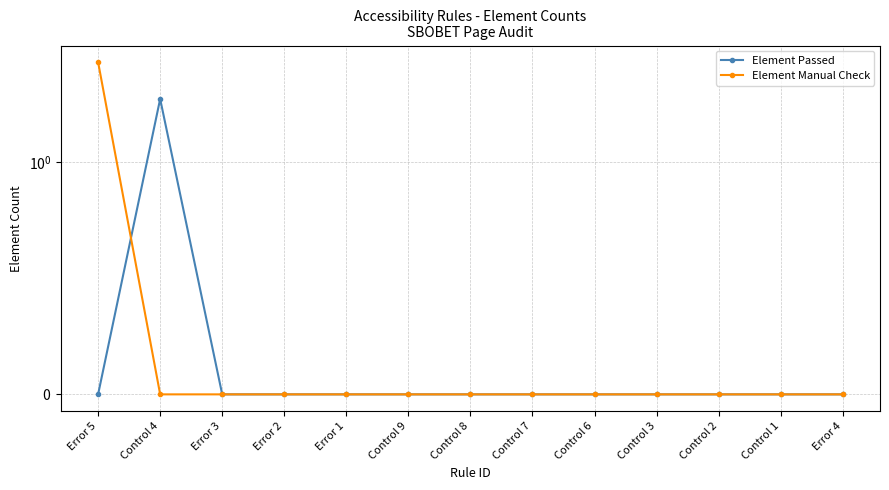

Rank the categories by Element Manual Check value from highest to lowest.

Error 5, Control 4, Error 3, Error 2, Error 1, Control 9, Control 8, Control 7, Control 6, Control 3, Control 2, Control 1, Error 4